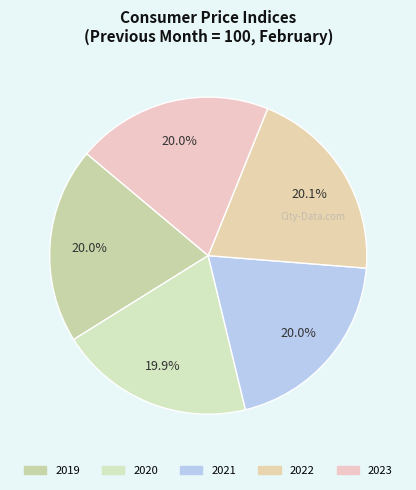

How many slices are in this pie chart?

5